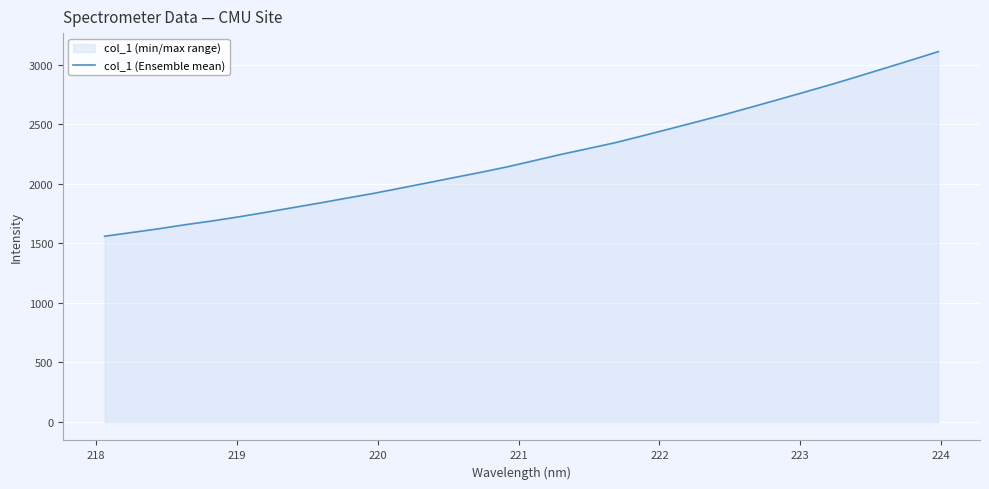

What is the minimum value shown in the chart?

1560.1